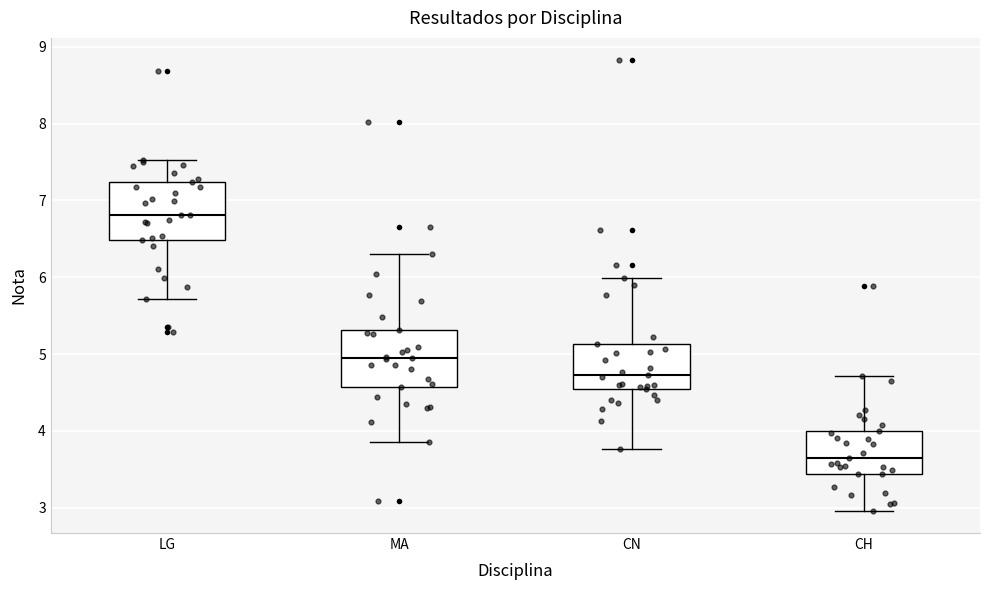

Reading left to right, read every box against the y-axis: the position of its median line, the range the box covers, and the ends of its whiskers. The values are not printed on the chart, so give them approximately, as read against the axis.

LG: median 6.8, box 6.5 to 7.2, whiskers 5.7 to 7.5
MA: median 5.0, box 4.6 to 5.3, whiskers 3.9 to 6.3
CN: median 4.7, box 4.5 to 5.1, whiskers 3.8 to 6.0
CH: median 3.6, box 3.4 to 4.0, whiskers 3.0 to 4.7